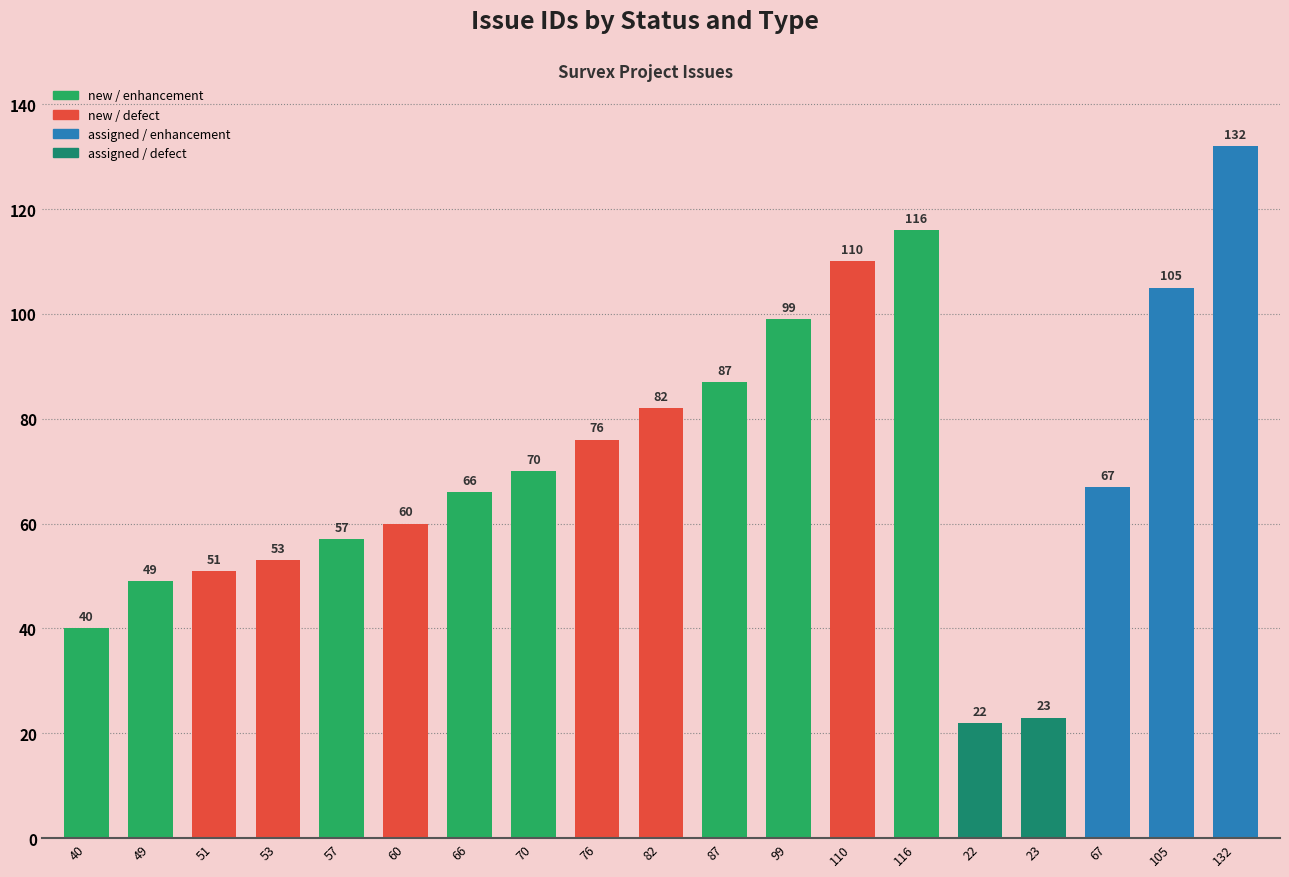

At which label is the value closest to 77?

76